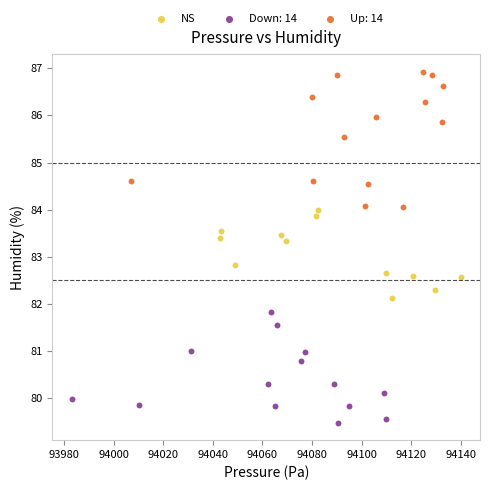

Which series reaches the minimum Y coordinate?

Down: 14